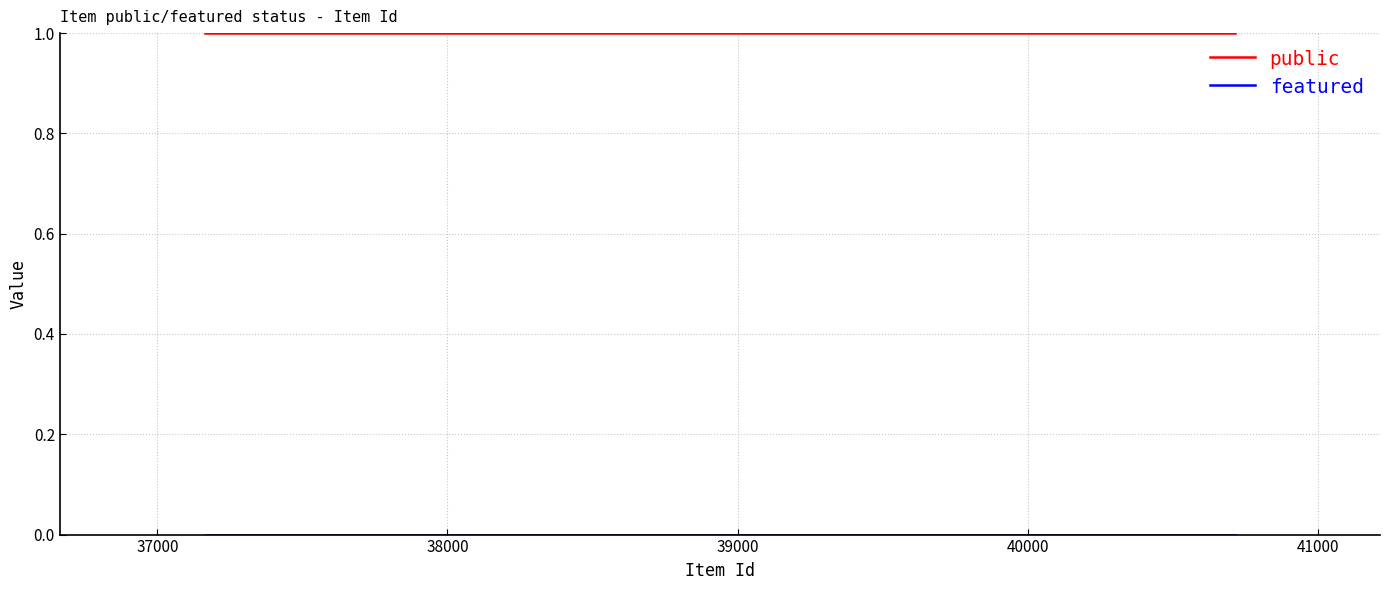

Which series has the widest spread of values?

public